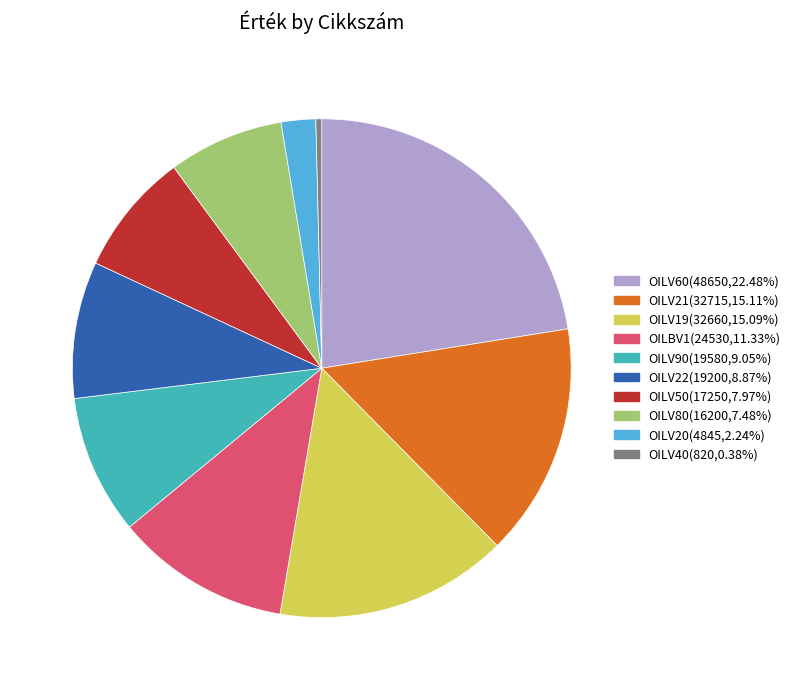

Does any single category account for the majority?

No